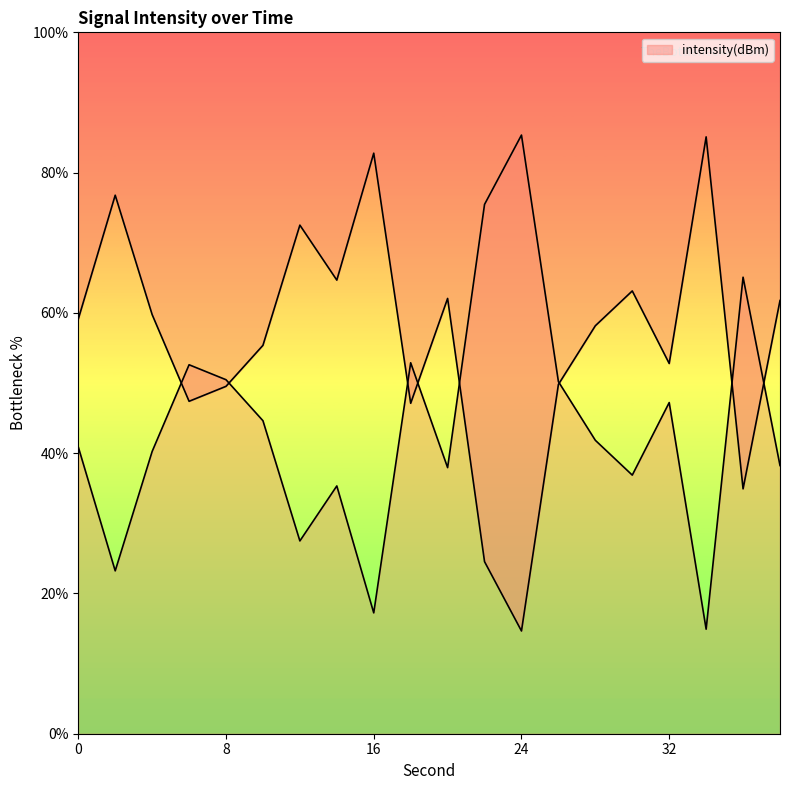

Count the number of data series in this chart.

1